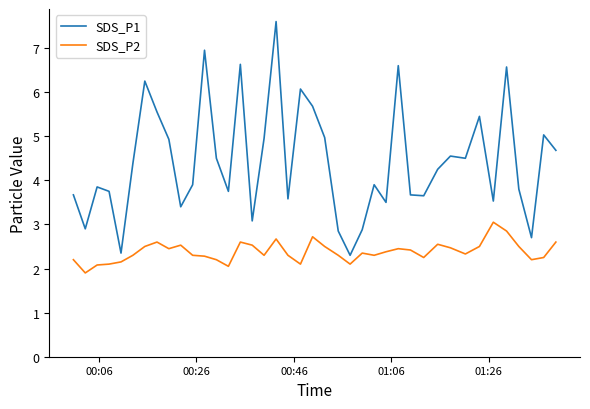

What are all the series names shown in the legend?

SDS_P1, SDS_P2